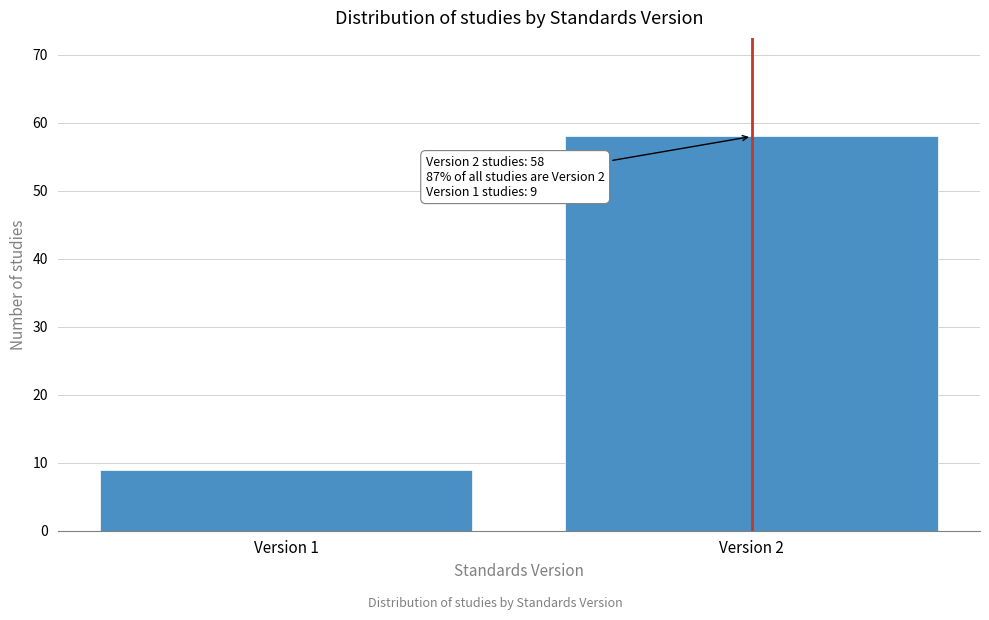

Reading left to right, list all the values displayed in this chart.

9	58